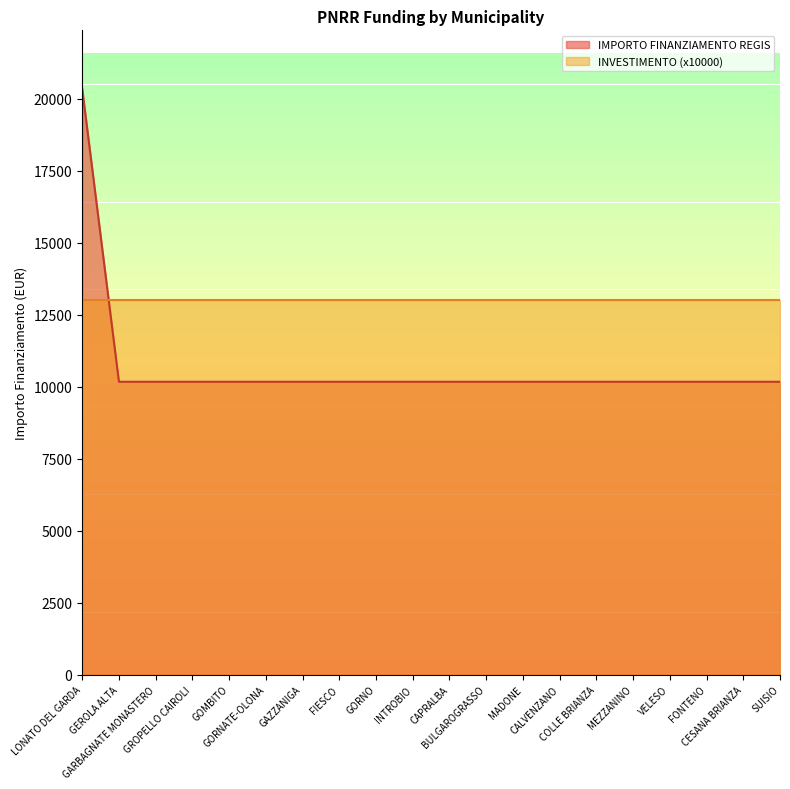

Approximately how many times larger is the value at FIESCO compared to GORNO?

1.0